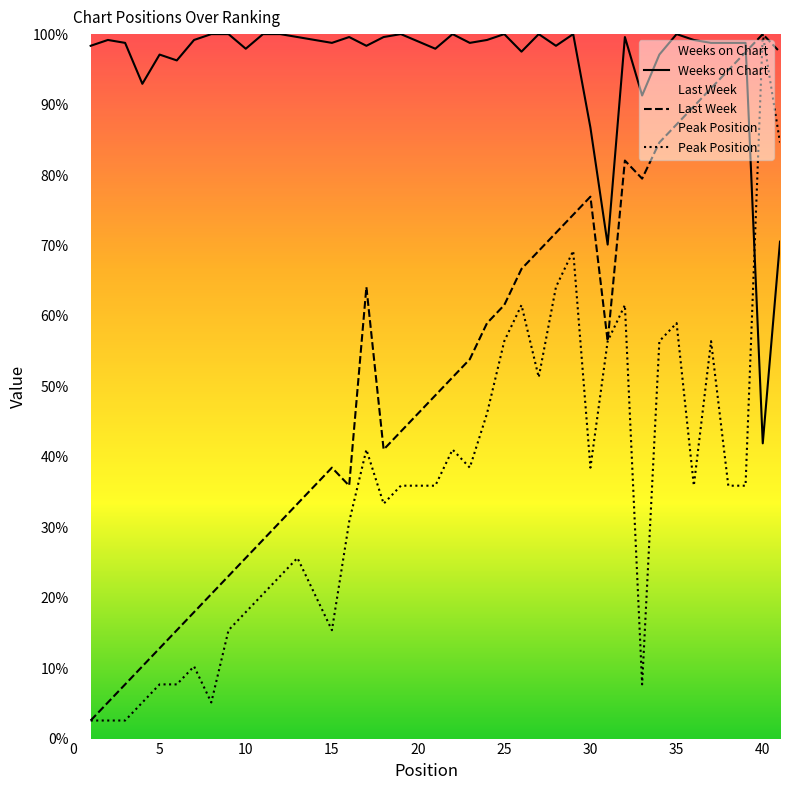

Does the chart display data point markers on the line(s)?

No